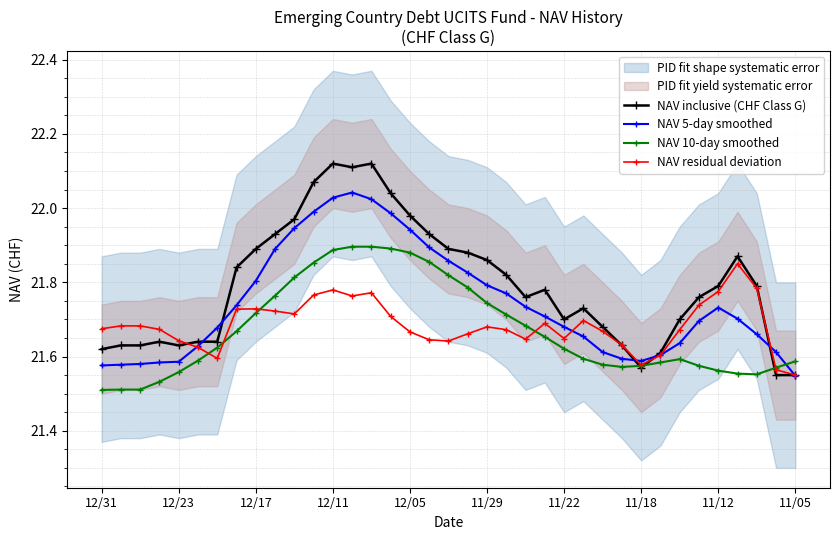

What is the total value across all series at 11?

87.7